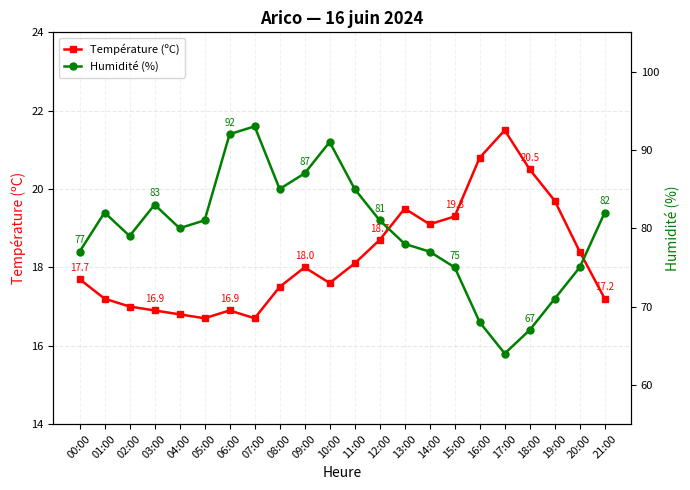

True or false: Humidité (%) has more than 1 points higher than both neighbors.

True